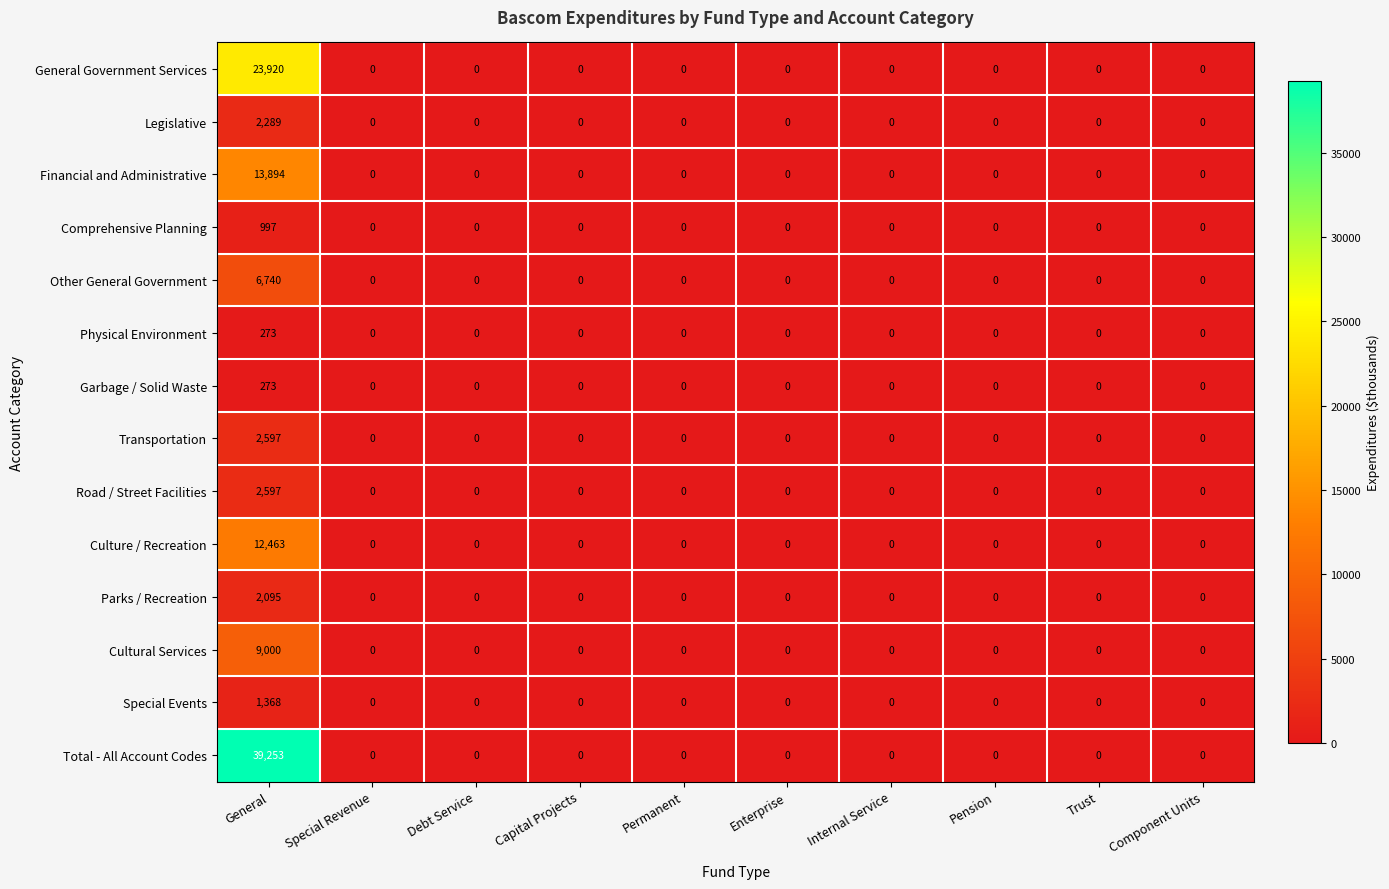

Which category has the highest value in the Financial and Administrative series?

General